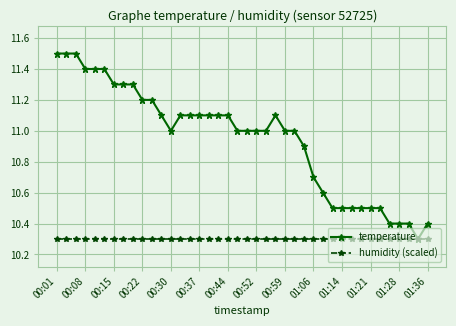

How many lines are shown in the chart?

2